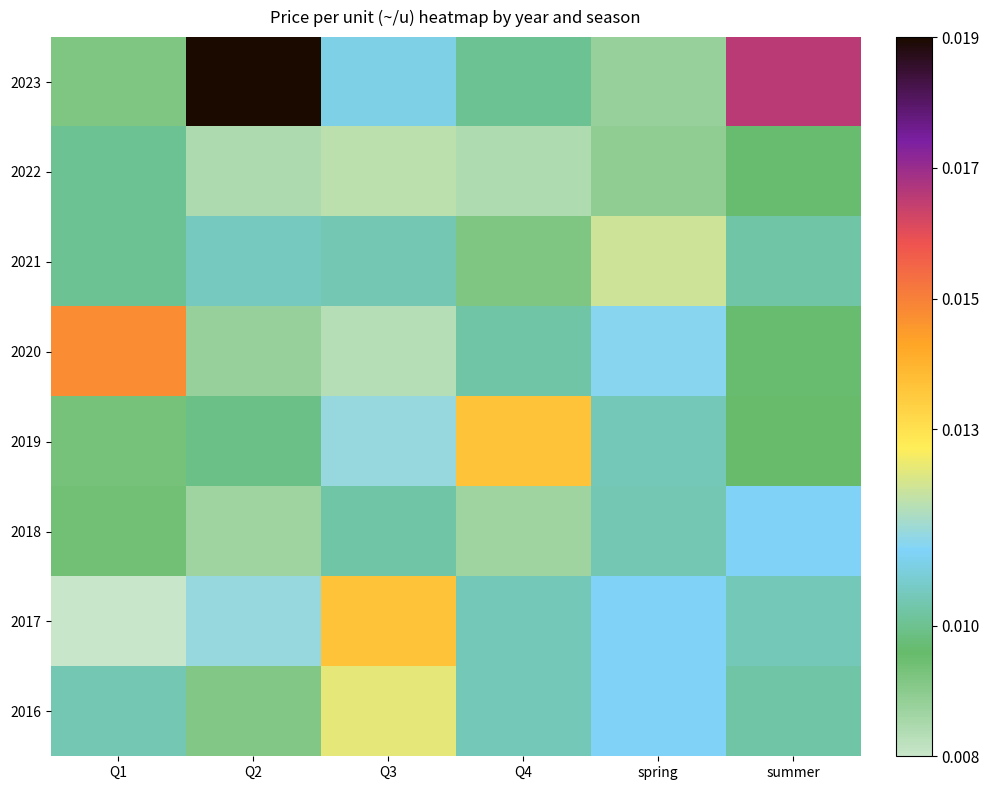

How many data points does each series have?

6